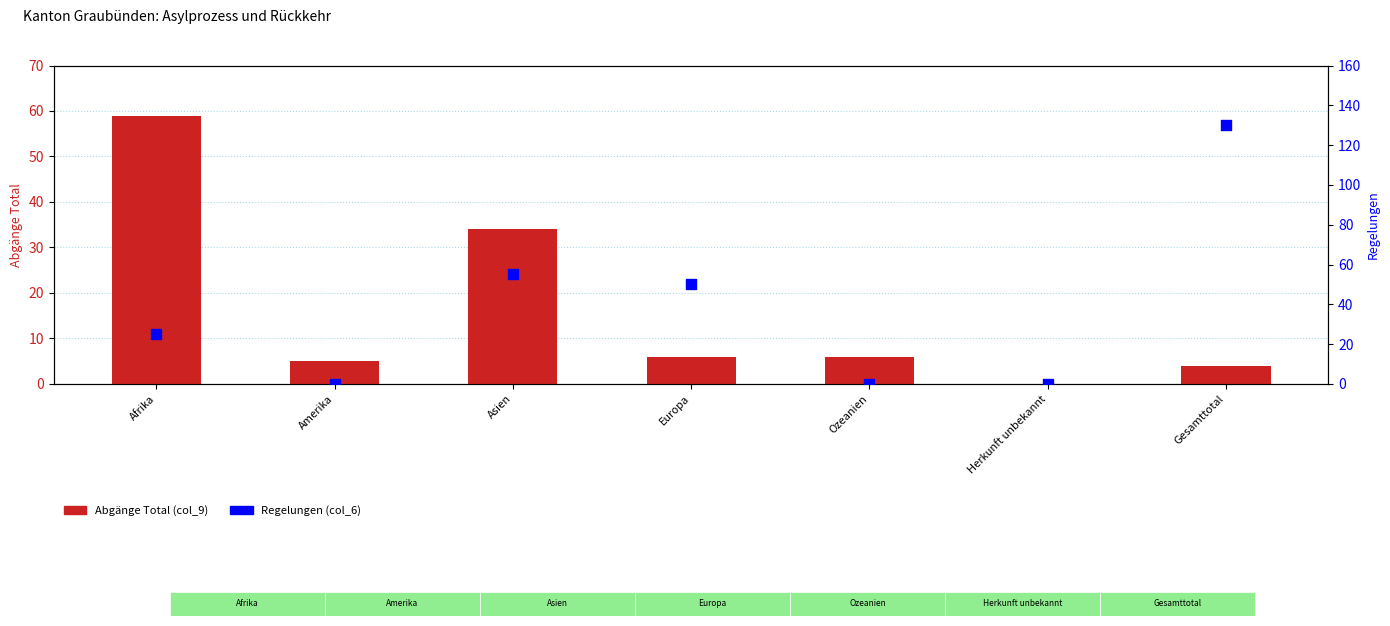

Which series has the largest total across all categories?

Regelungen (col_6)